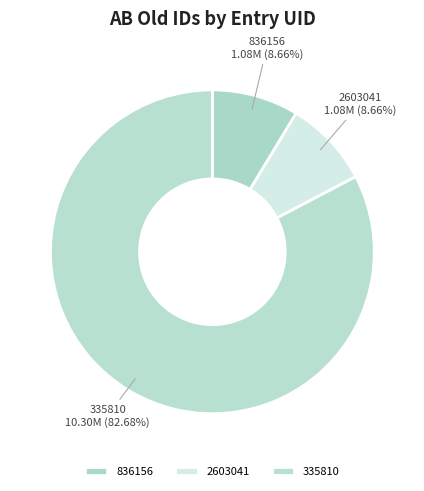

Is it true that 836156 is 1% of the pie?

False